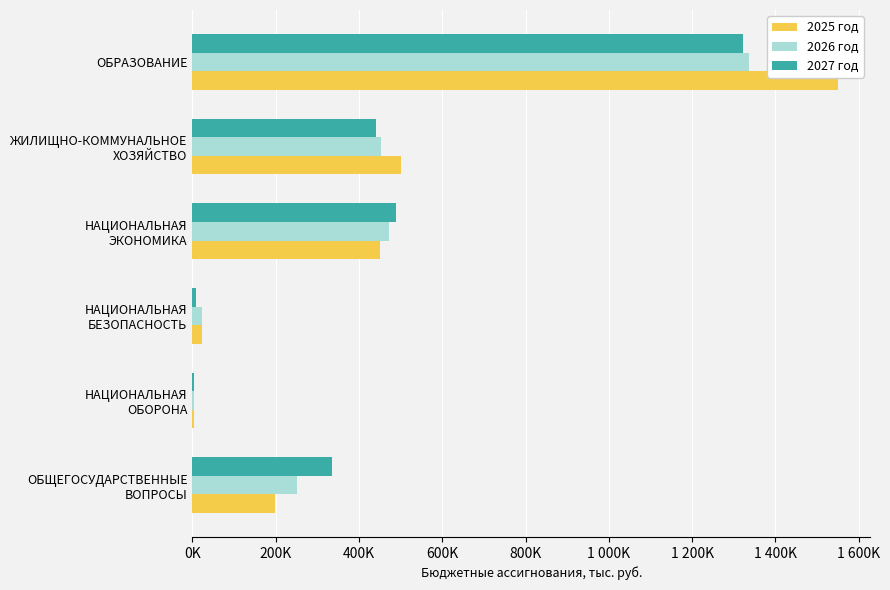

Which series has the widest spread of values?

2025 год